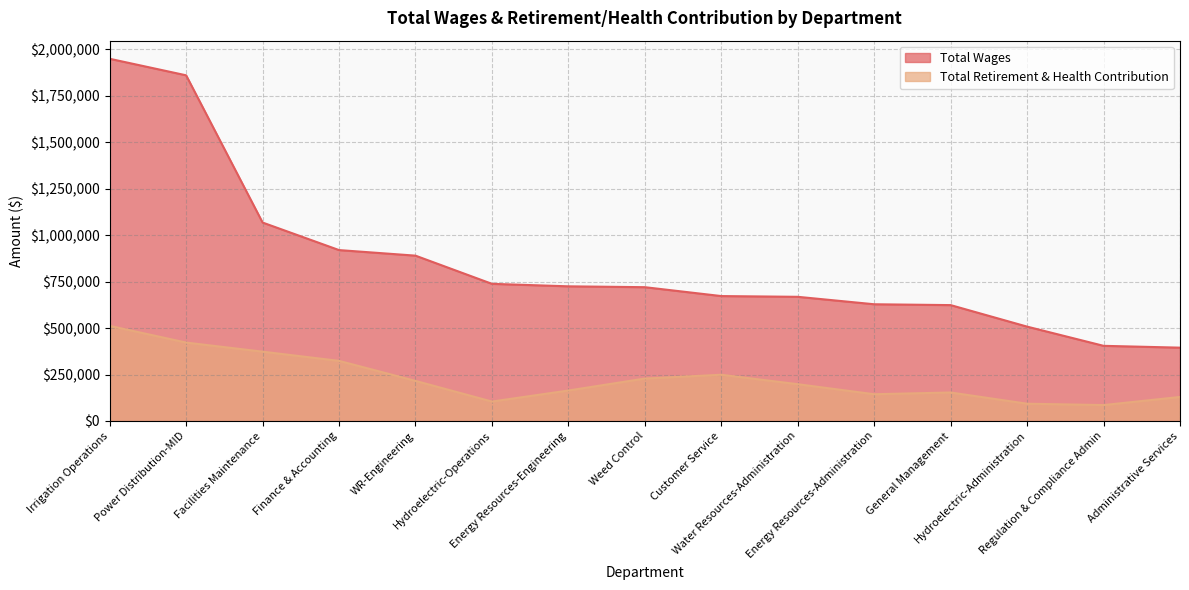

At which label does Total Retirement & Health Contribution reach its minimum?

Regulation & Compliance Admin